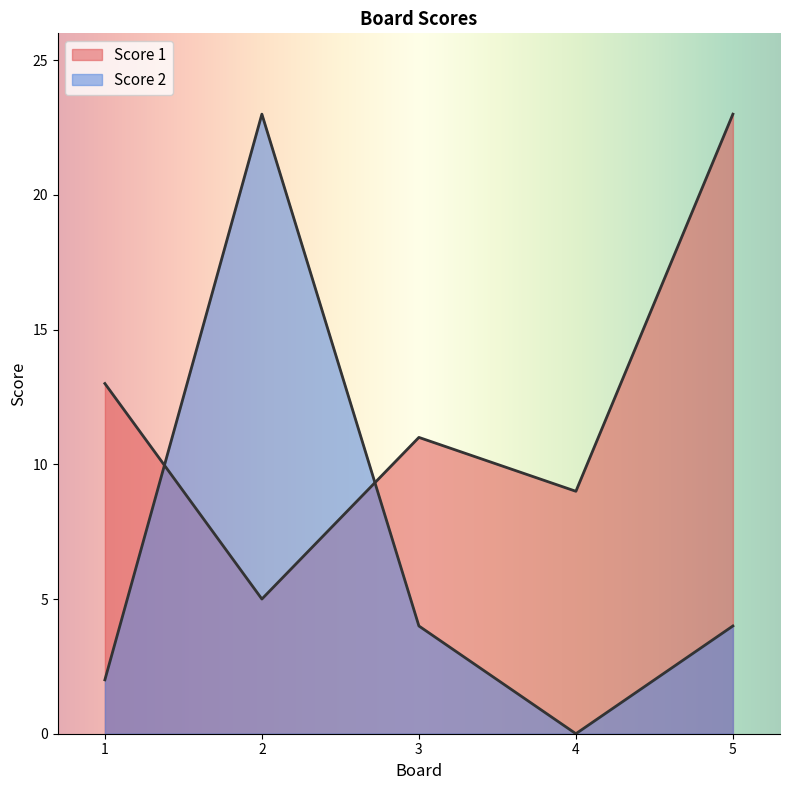

At 2, list the series in order from smallest to largest.

Score 1, Score 2